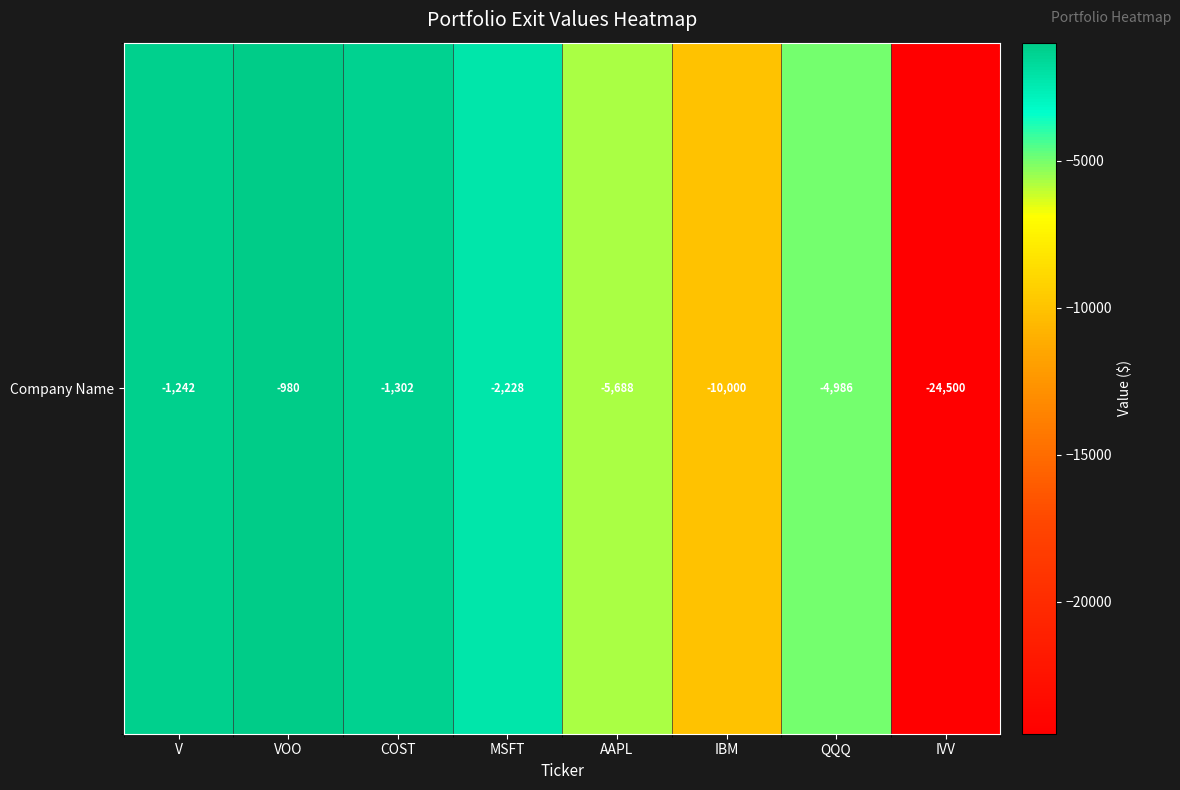

Which label corresponds to the smallest value in the chart?

IVV